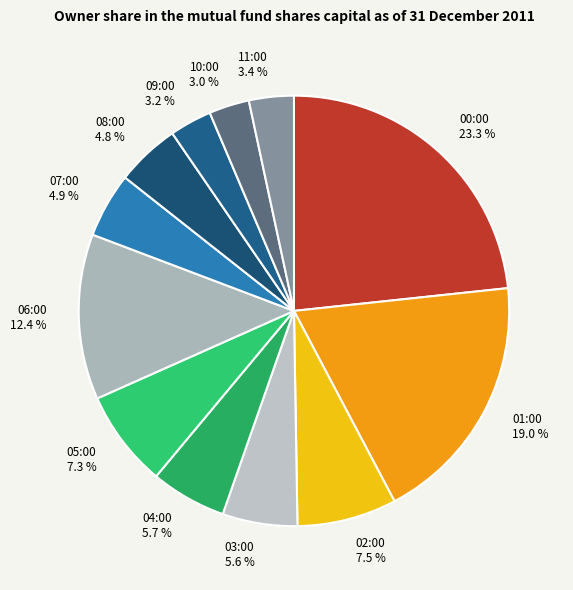

How much of the chart is everything except 04:00?

94.3%